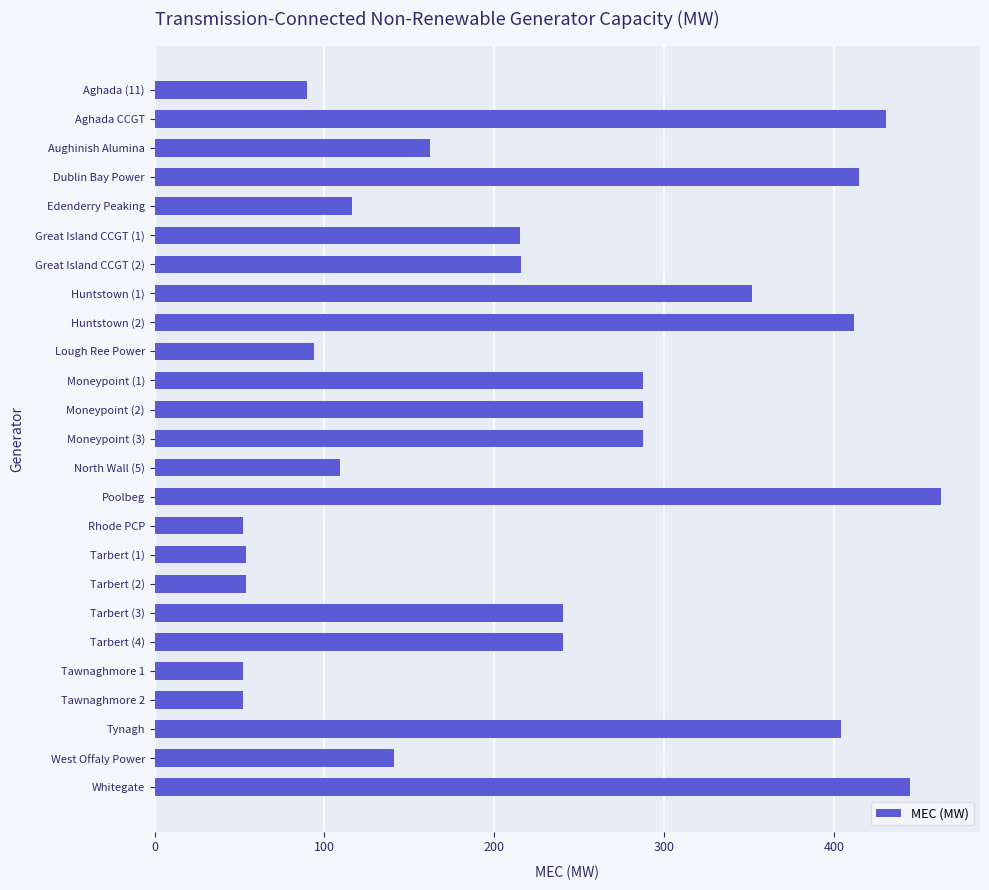

Which has a higher value, North Wall (5) or Tawnaghmore 2?

North Wall (5)